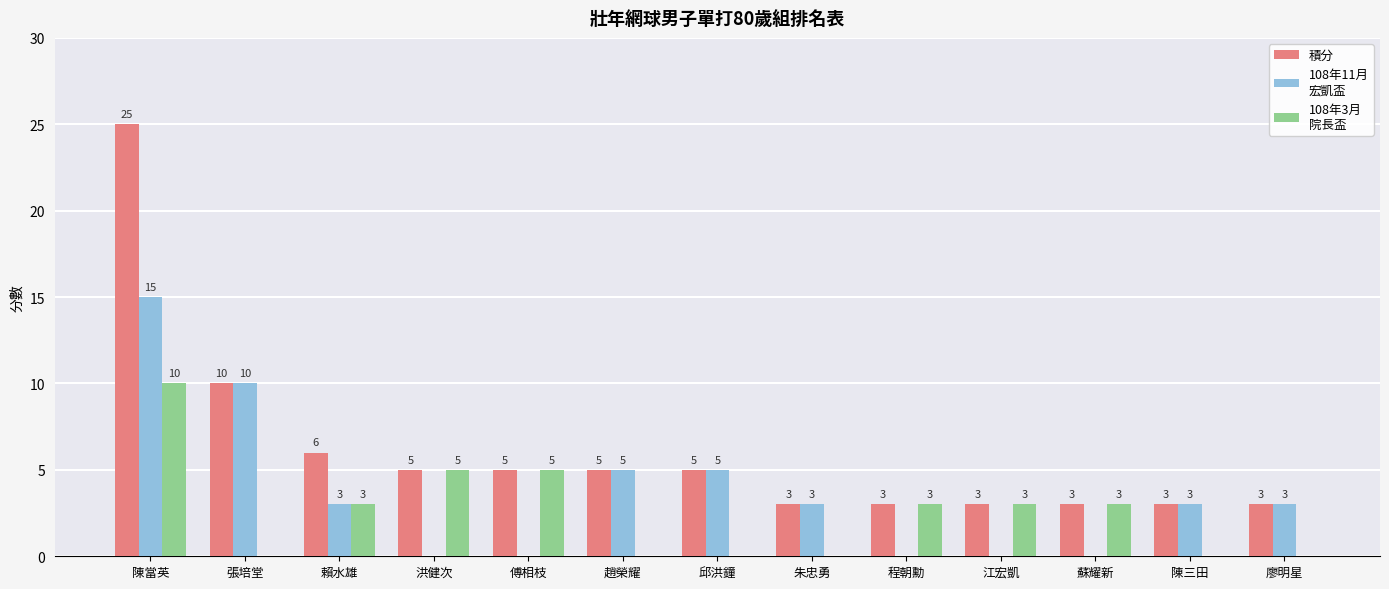

What is the total value across all series at 趙榮耀?

10